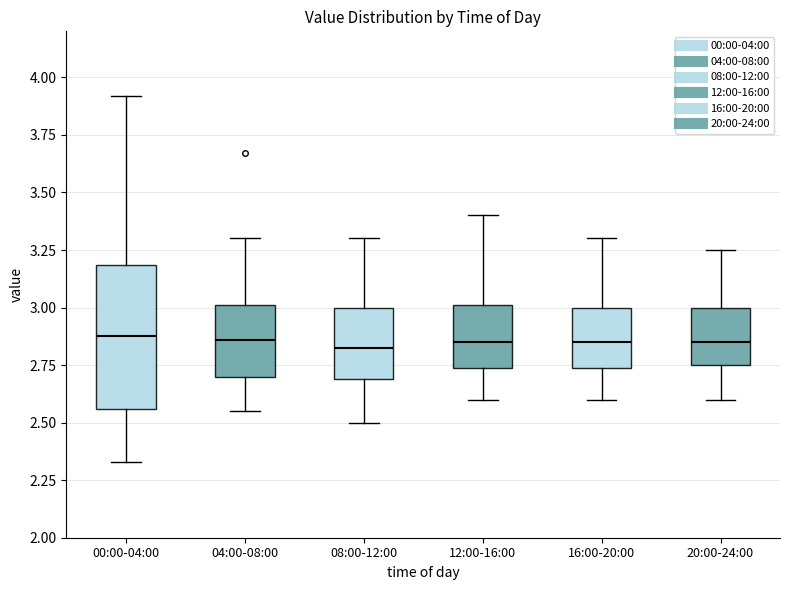

Where is the lower edge of the box for 12:00-16:00 on the y-axis? The values are not printed on the chart, so give them approximately, as read against the axis.

2.75